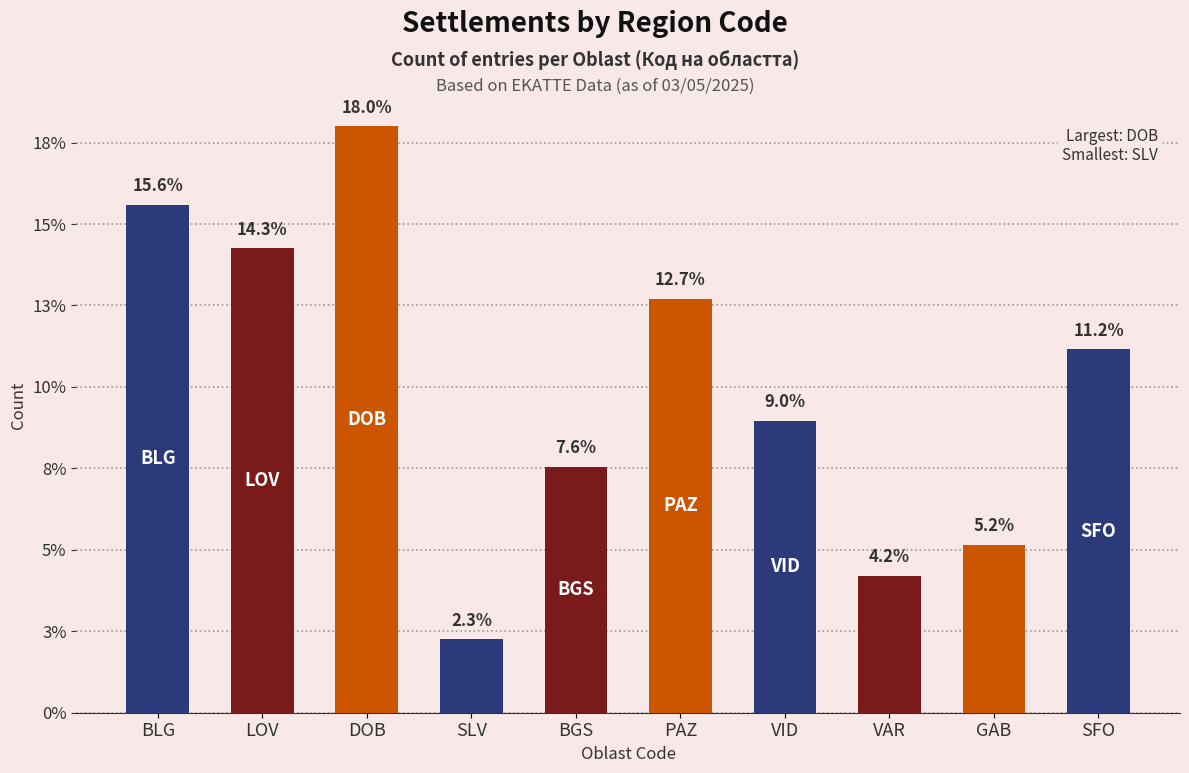

Rank the categories by value from highest to lowest.

DOB, BLG, LOV, PAZ, SFO, VID, BGS, GAB, VAR, SLV